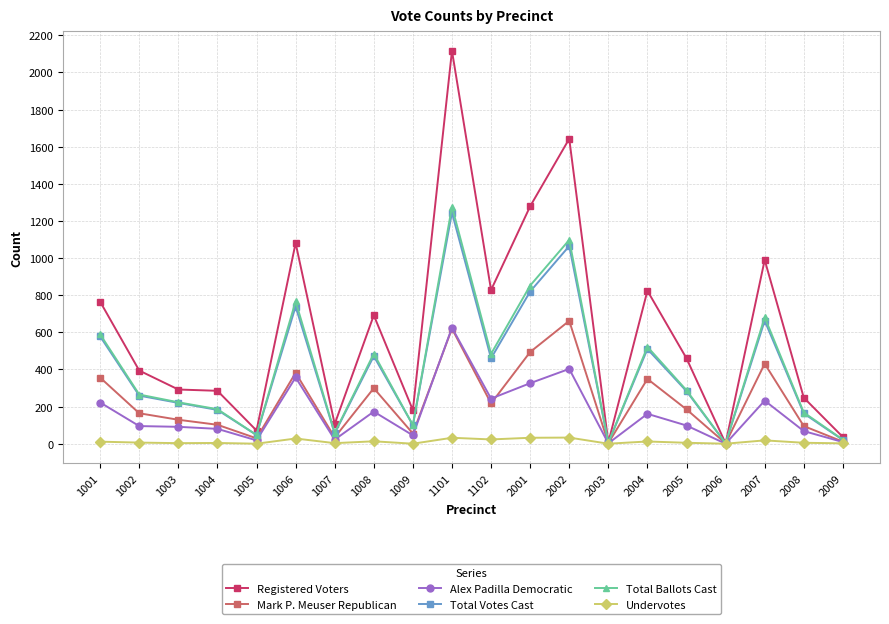

At how many categories does at least one series exceed 861?

5